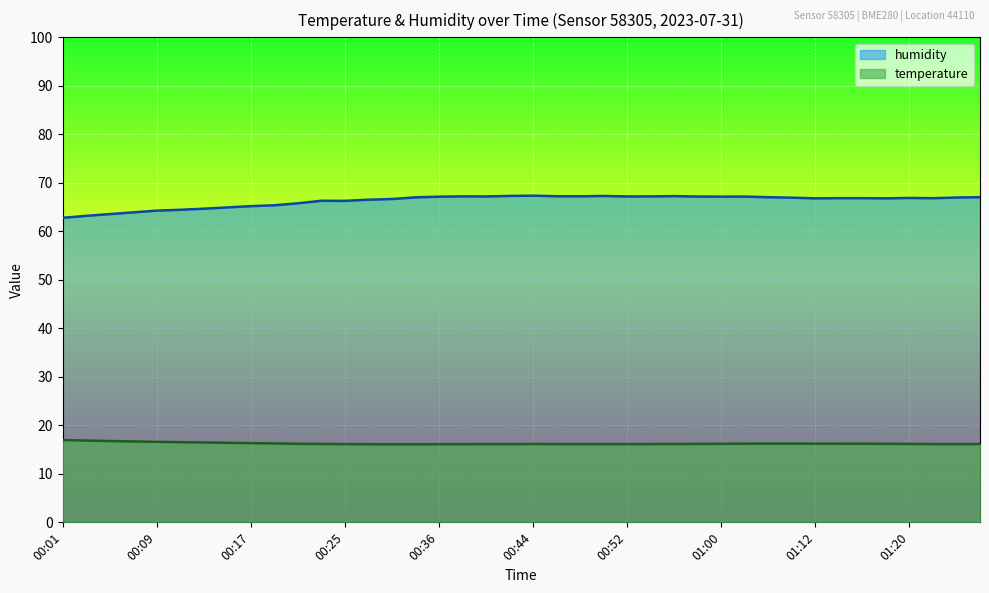

How many series are shown in this chart?

2